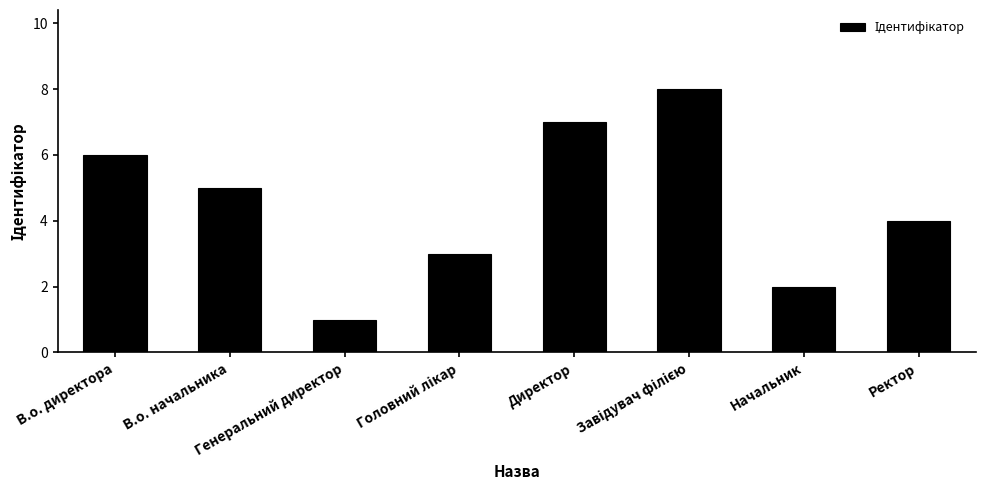

What is the label of the 7th bar from the left?

Начальник